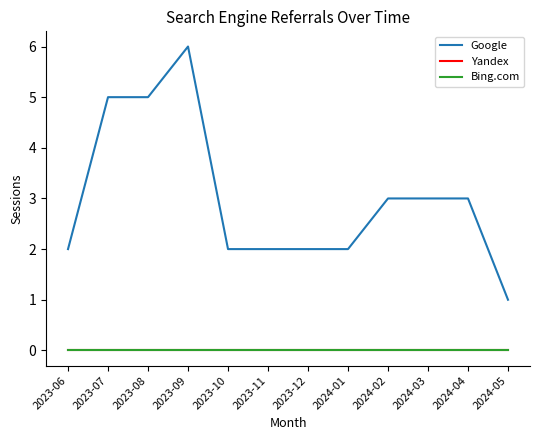

Does the chart have visible grid lines?

No